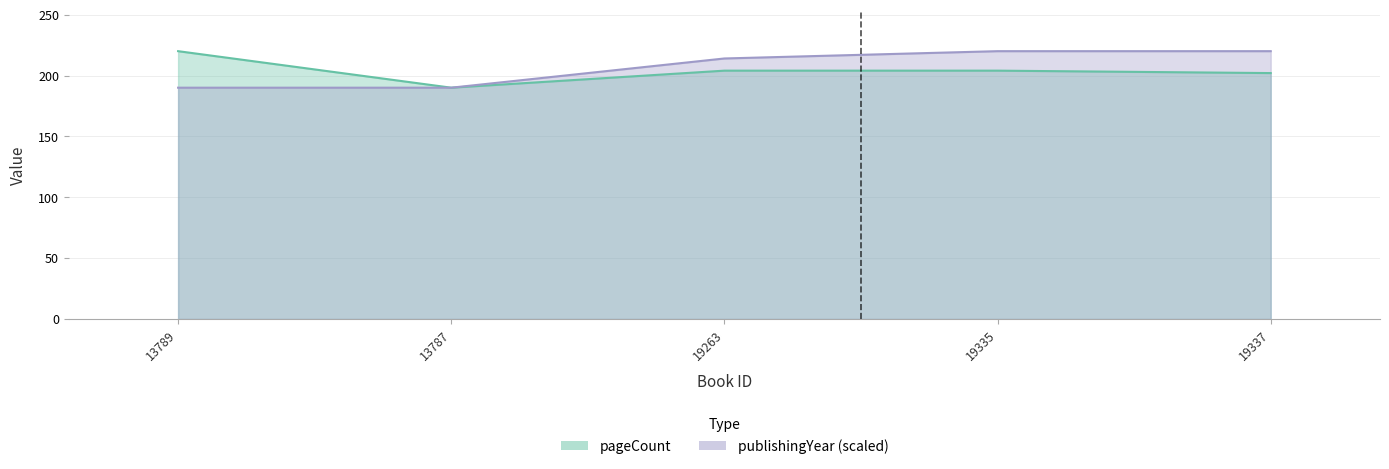

Is it true that pageCount equals 204 at 19263?

True